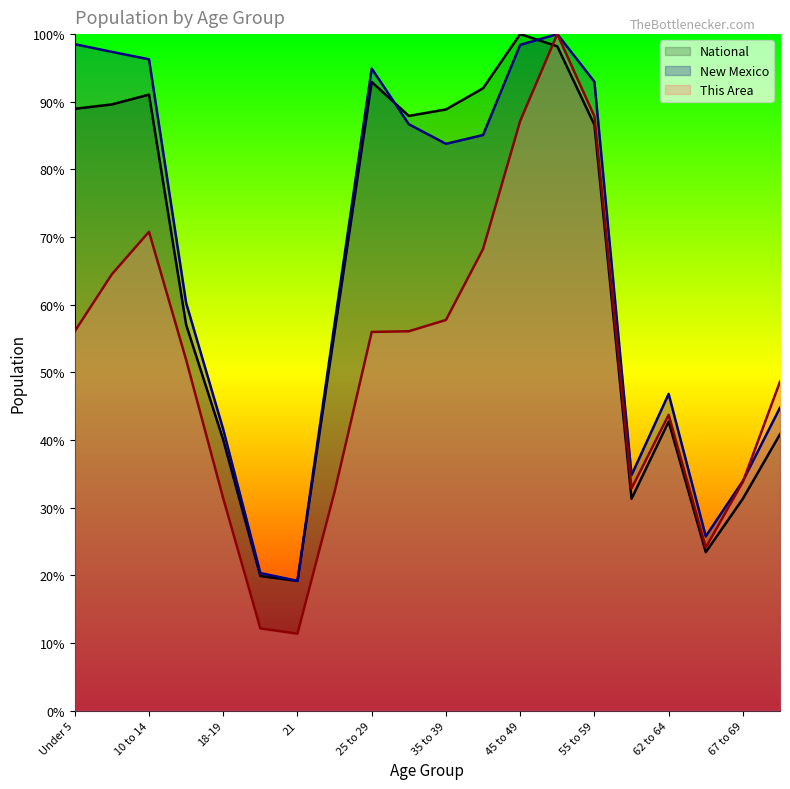

The value of This Area at 20 is 12.2. True or false?

True